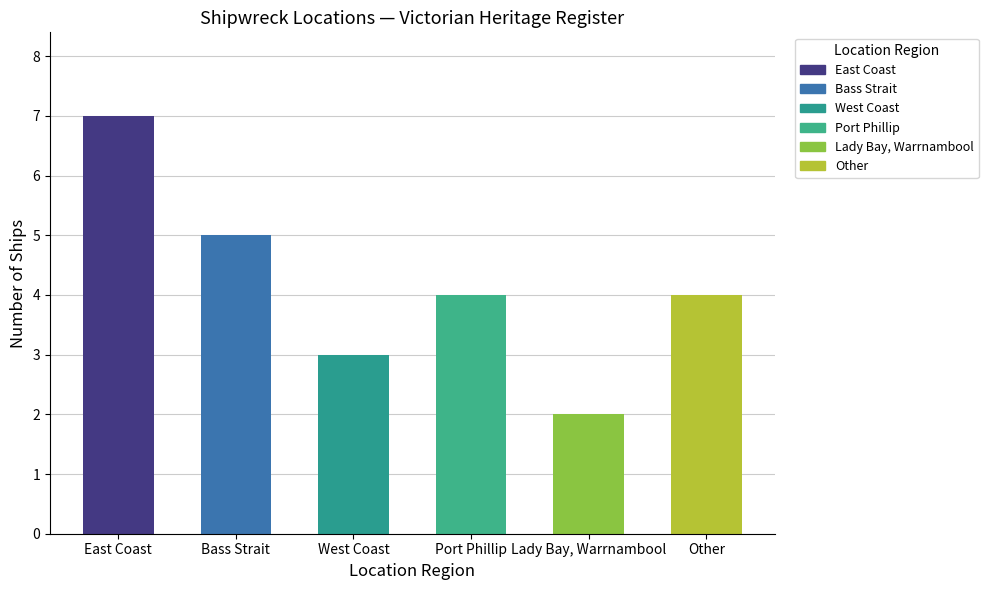

Reading left to right, list all the values displayed in this chart.

East Coast=7	Bass Strait=5	West Coast=3	Port Phillip=4	Lady Bay, Warrnambool=2	Other=4